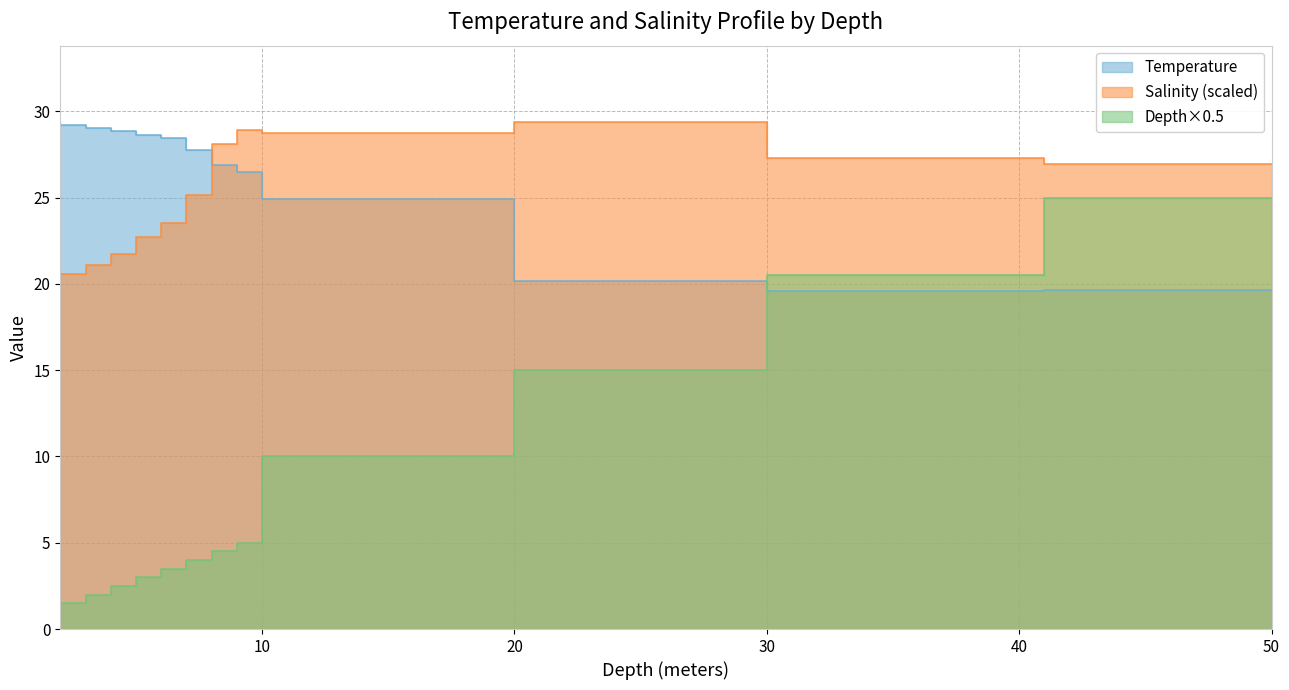

What is the sum of all Salinity values?

323.8